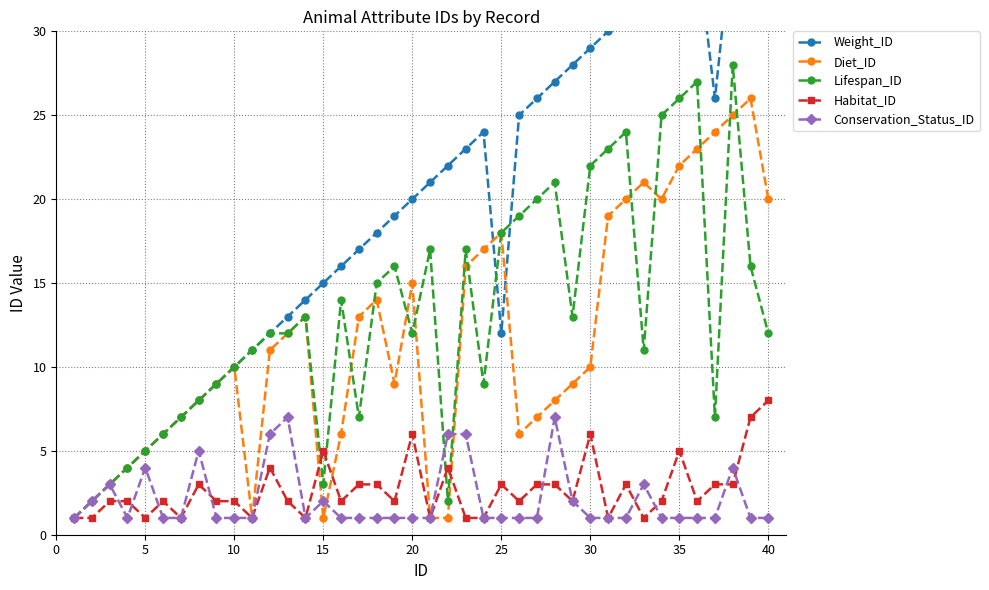

Read the Lifespan_ID value at 40.

12